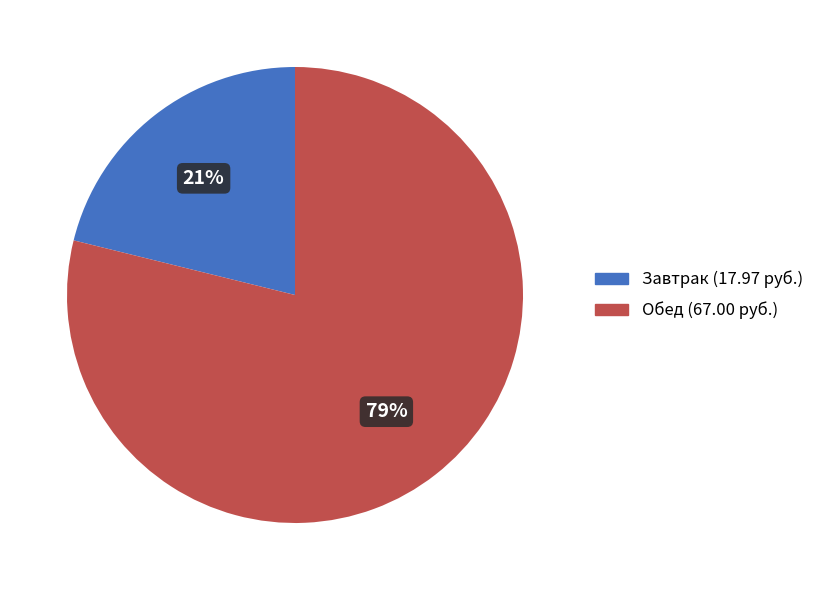

Is there any slice that represents more than half of the pie?

Yes